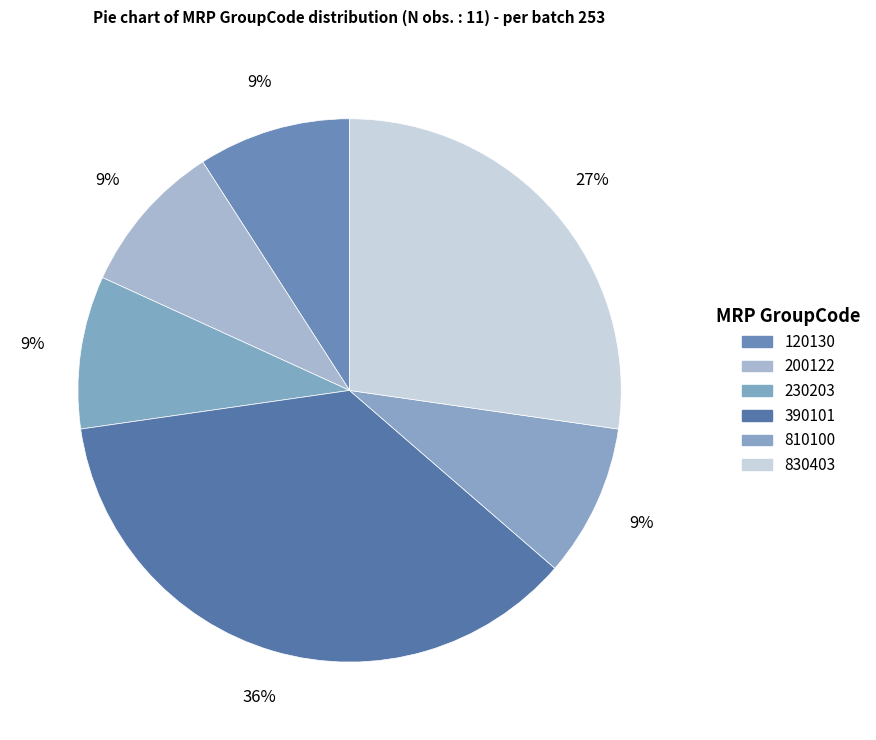

To the nearest percent, what is the average slice percentage?

17%